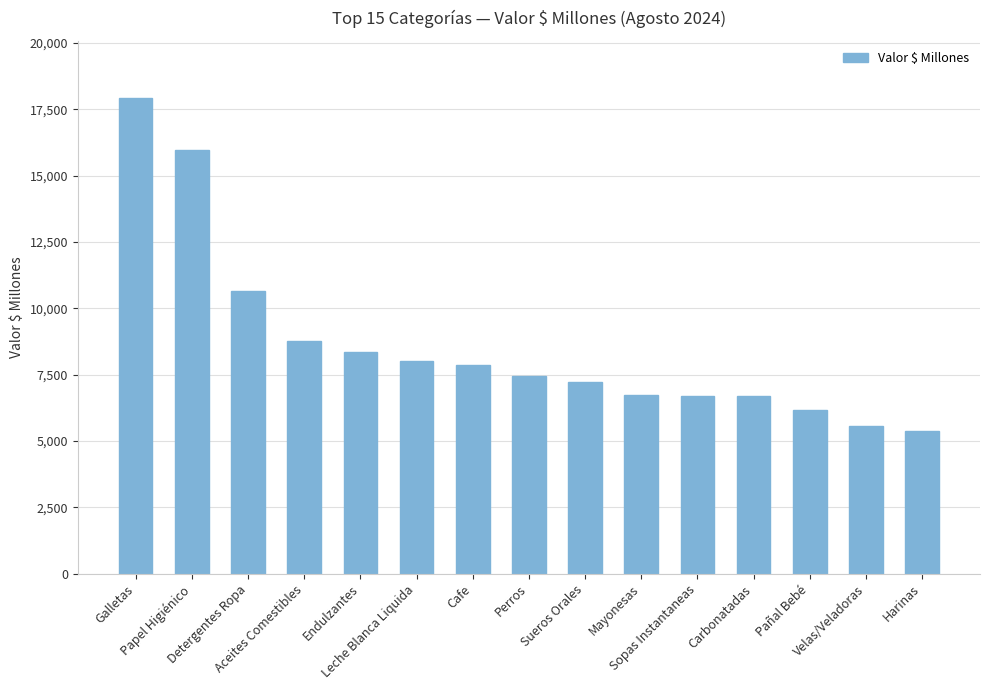

What is the average value?

8630.8